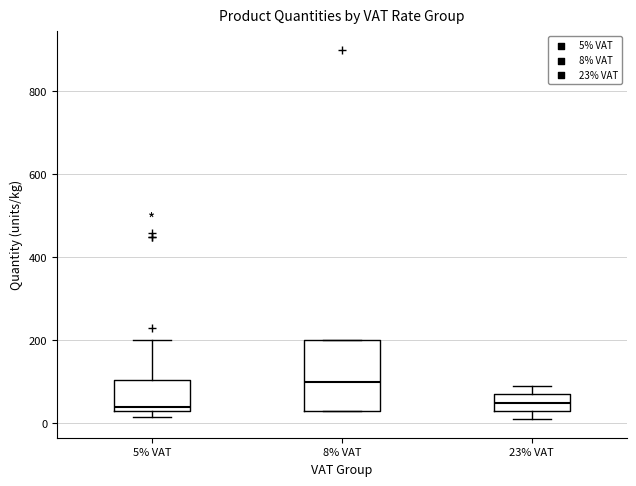

Reading left to right, read every box against the y-axis: the position of its median line, the range the box covers, and the ends of its whiskers. The values are not printed on the chart, so give them approximately, as read against the axis.

5% VAT: median 40 (just above the box's lower edge), box 40 to 100, whiskers 20 to 200
8% VAT: median 100, box 40 to 200, whiskers 40 to 200
23% VAT: median 60, box 40 to 80, whiskers 20 to 100